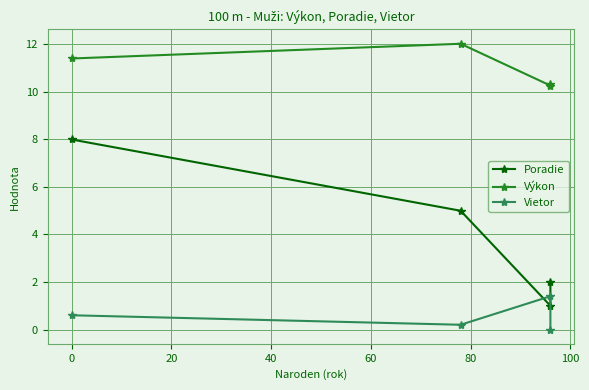

How many Vietor values are between 0 and 1?

3